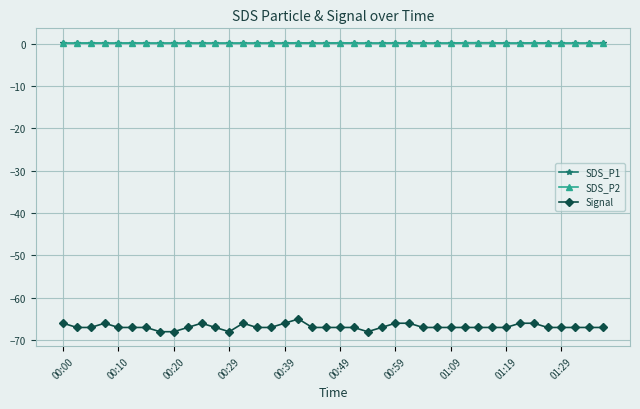

Does the chart have visible grid lines?

Yes